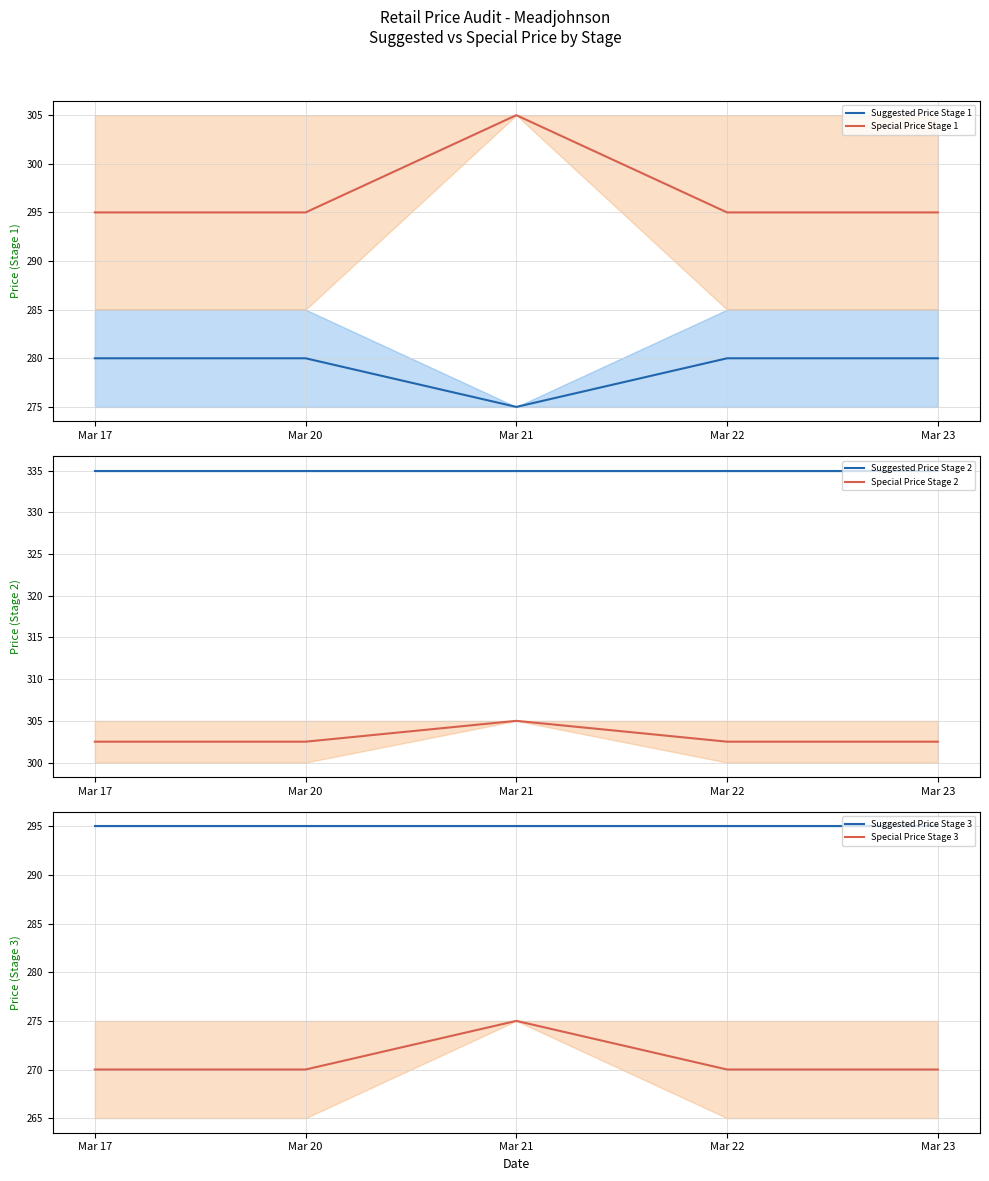

Is this an area chart (filled region under the line)?

No